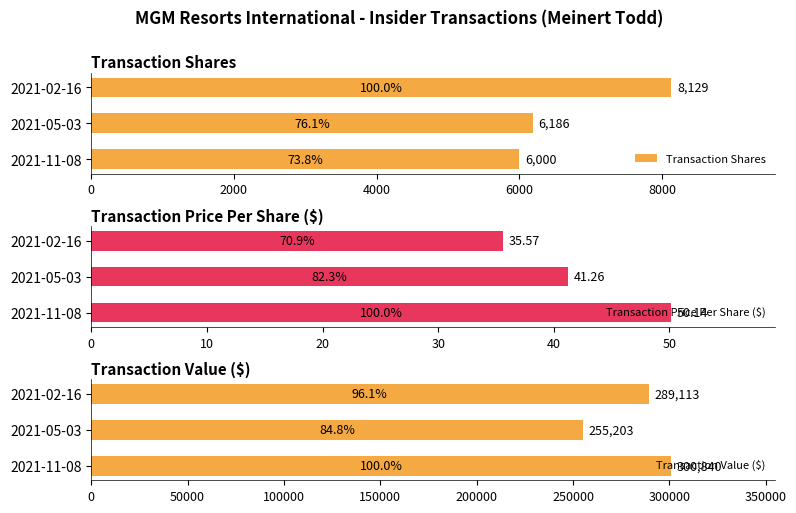

What are all the series names shown in the legend?

Transaction Shares, Transaction Price Per Share ($), Transaction Value ($)